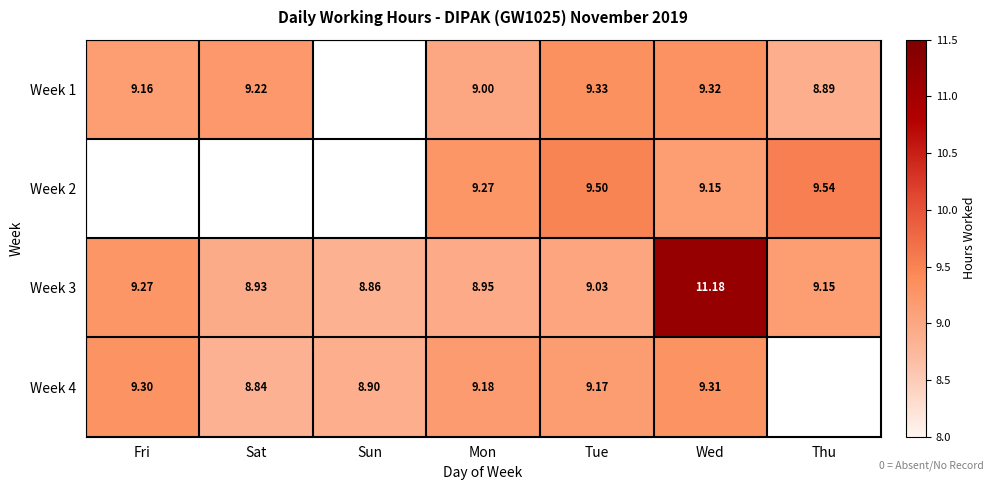

Is the value of Week 3 at Wed greater than the value of Week 1 at Mon?

Yes